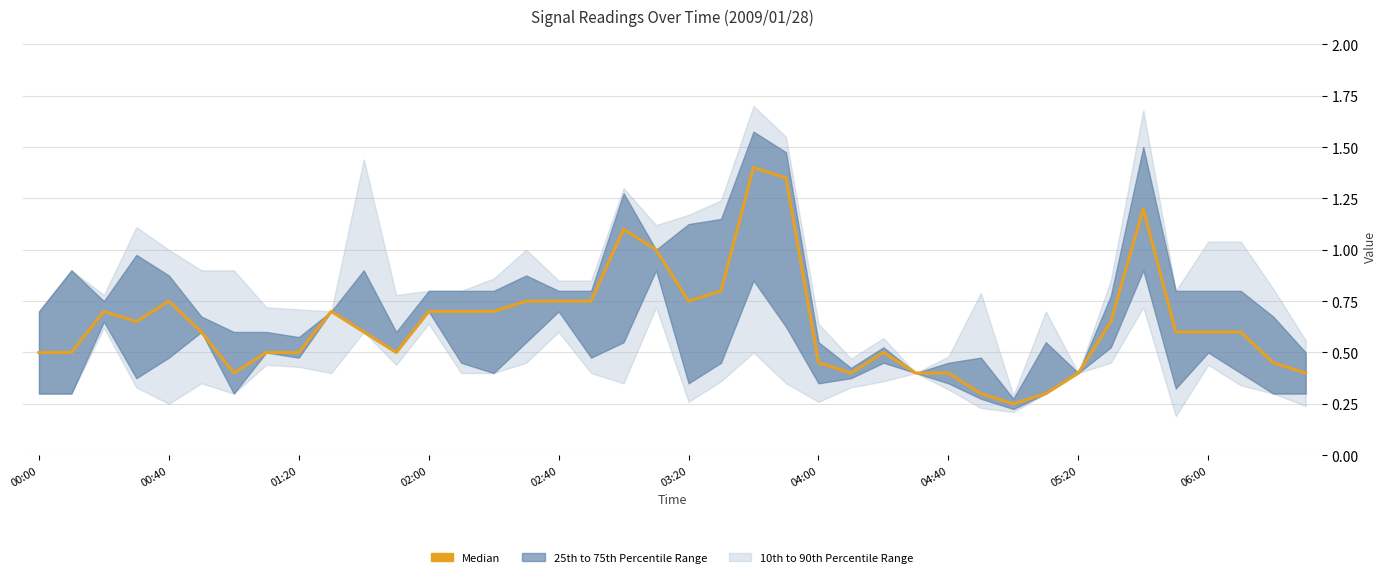

What is the maximum value shown in the chart?

1.4